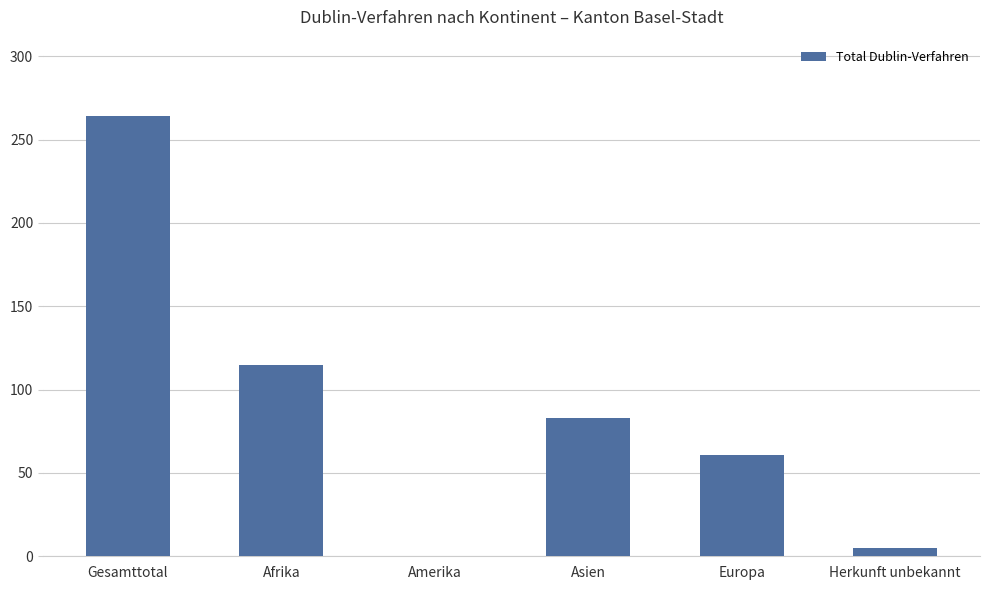

What is the difference between the values at Amerika and Asien?

83